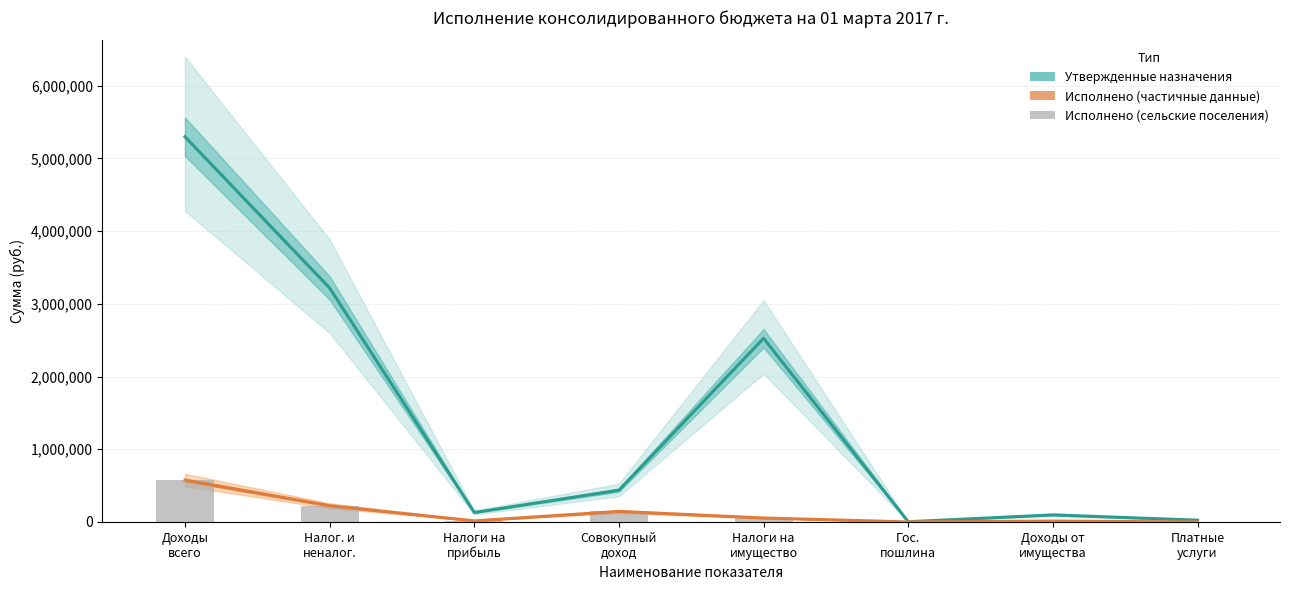

What is the average value of the Исполнено (сельские поселения) series?

127702.3